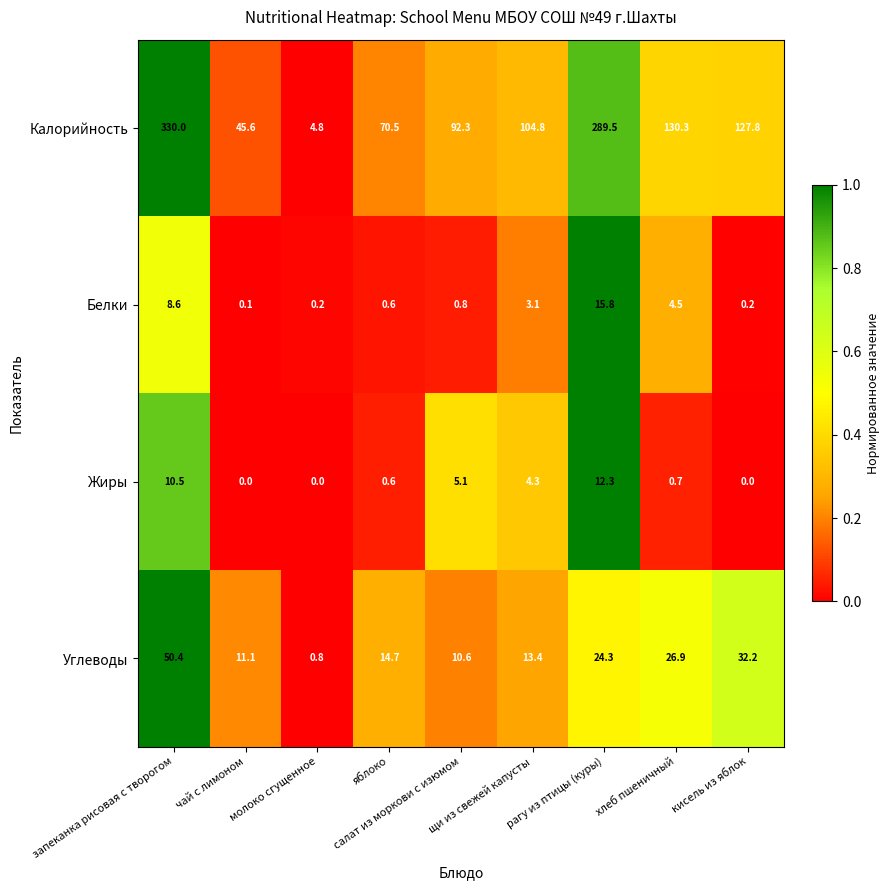

What is the maximum value shown in the chart?

330.0